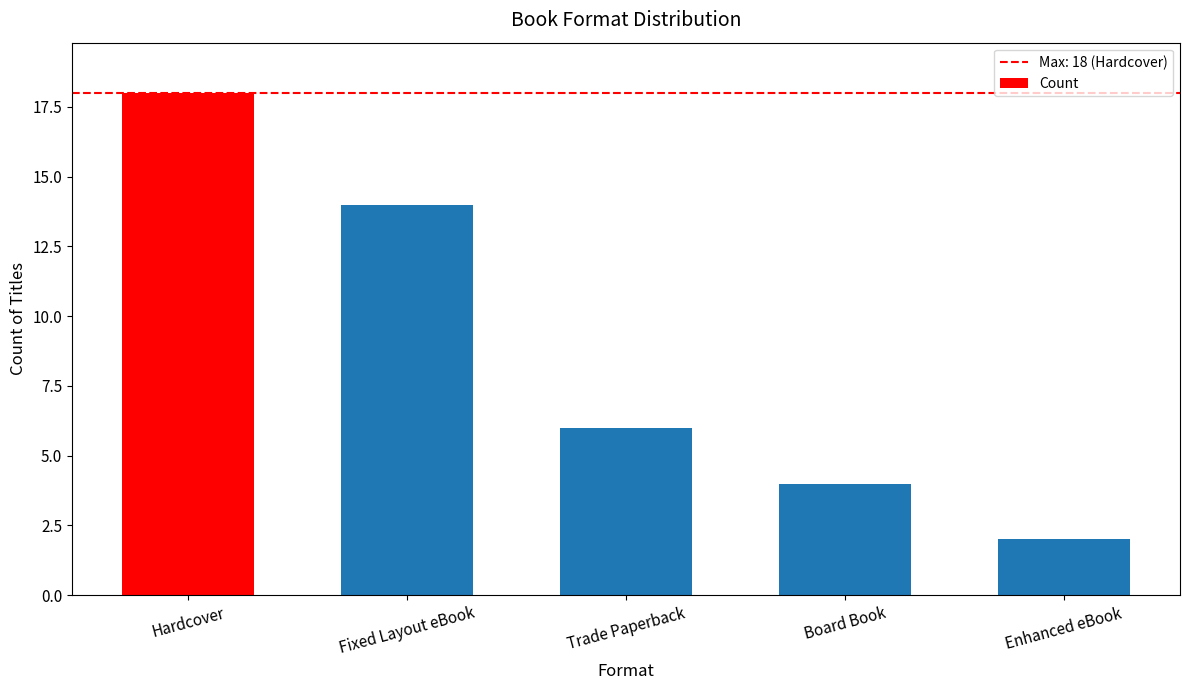

What position from the left is Trade Paperback?

3